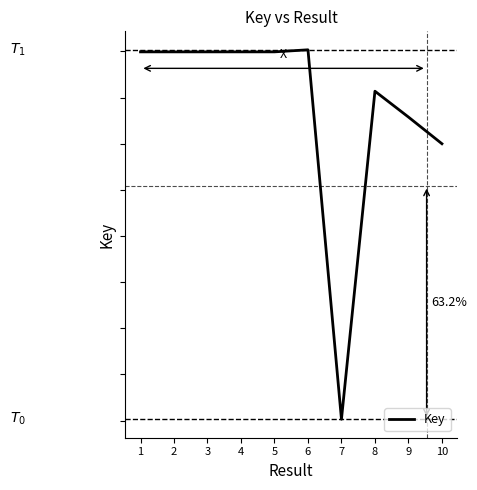

What is the smallest value displayed?

703669